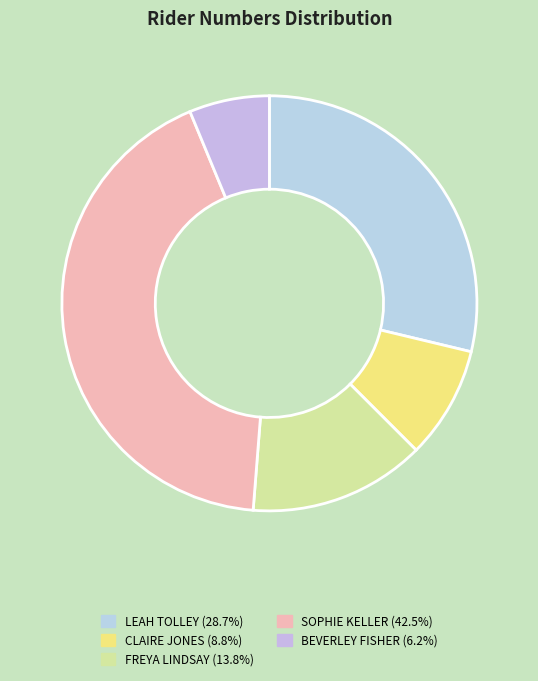

What is the total percentage of SOPHIE KELLER and FREYA LINDSAY?

56.2%